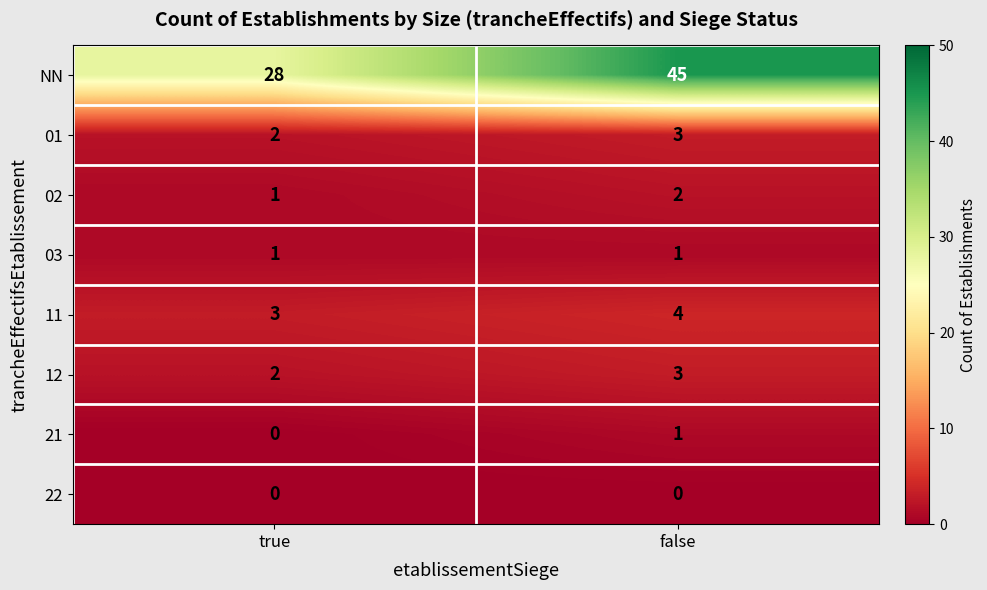

Reading left to right, transcribe all the data shown in this chart.

NN: true=28	false=45
01: true=2	false=3
02: true=1	false=2
03: true=1	false=1
11: true=3	false=4
12: true=2	false=3
21: true=0	false=1
22: true=0	false=0